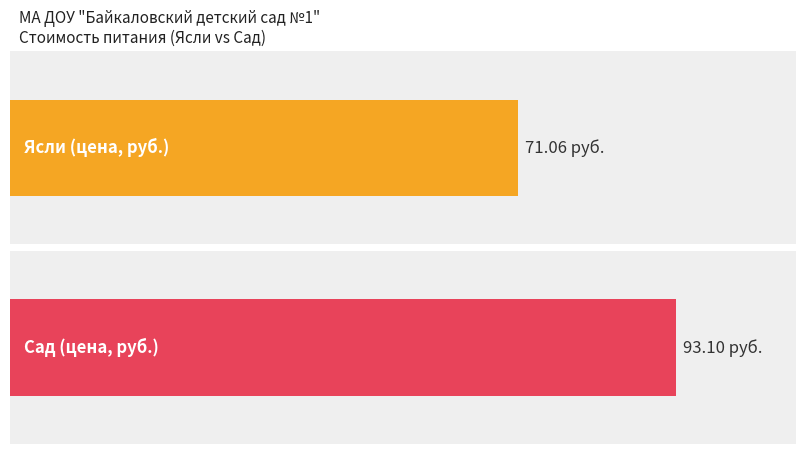

List the series in order of their overall mean, highest first.

Сад (цена), Ясли (цена)